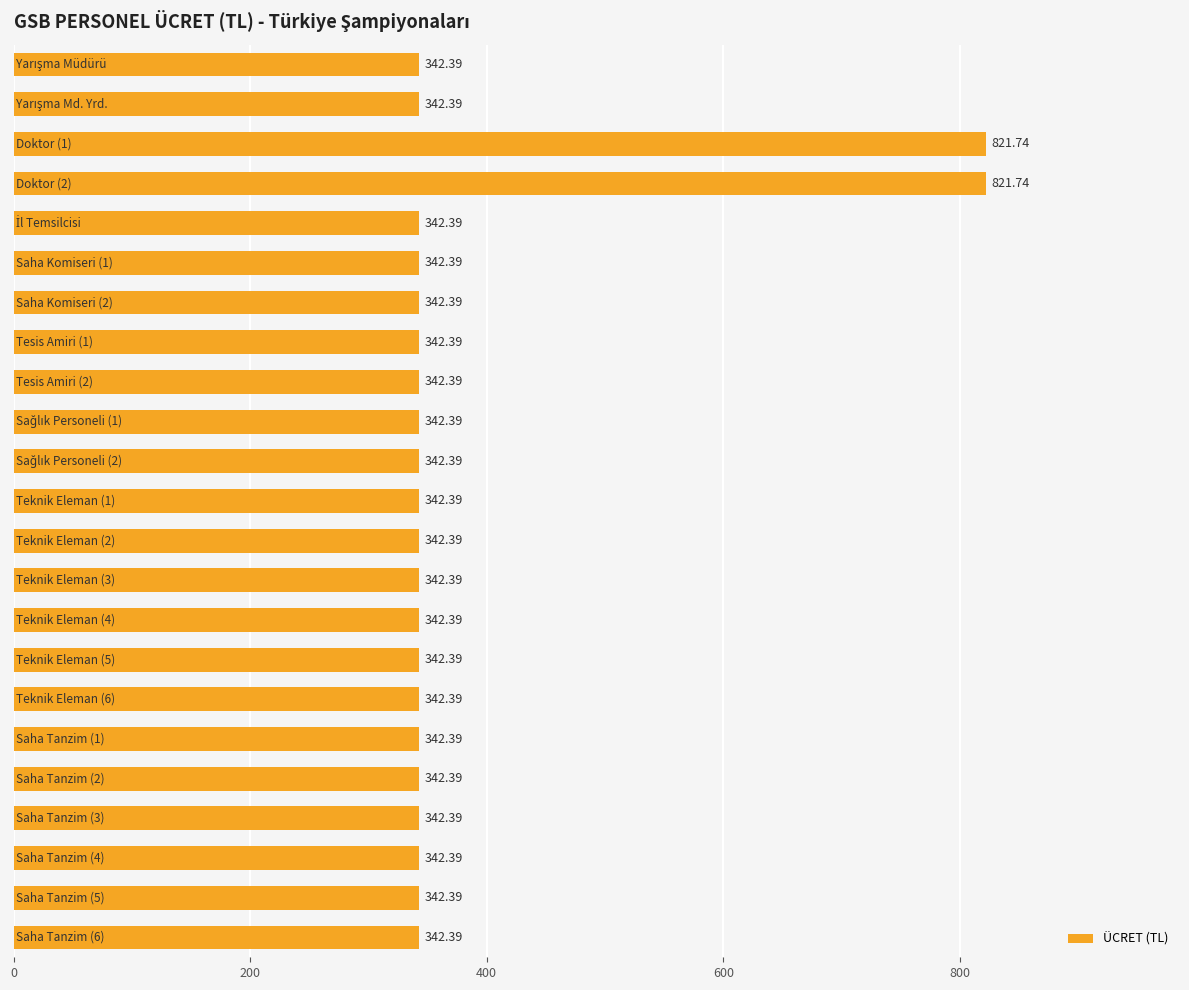

What is the sum of all values?

8833.7